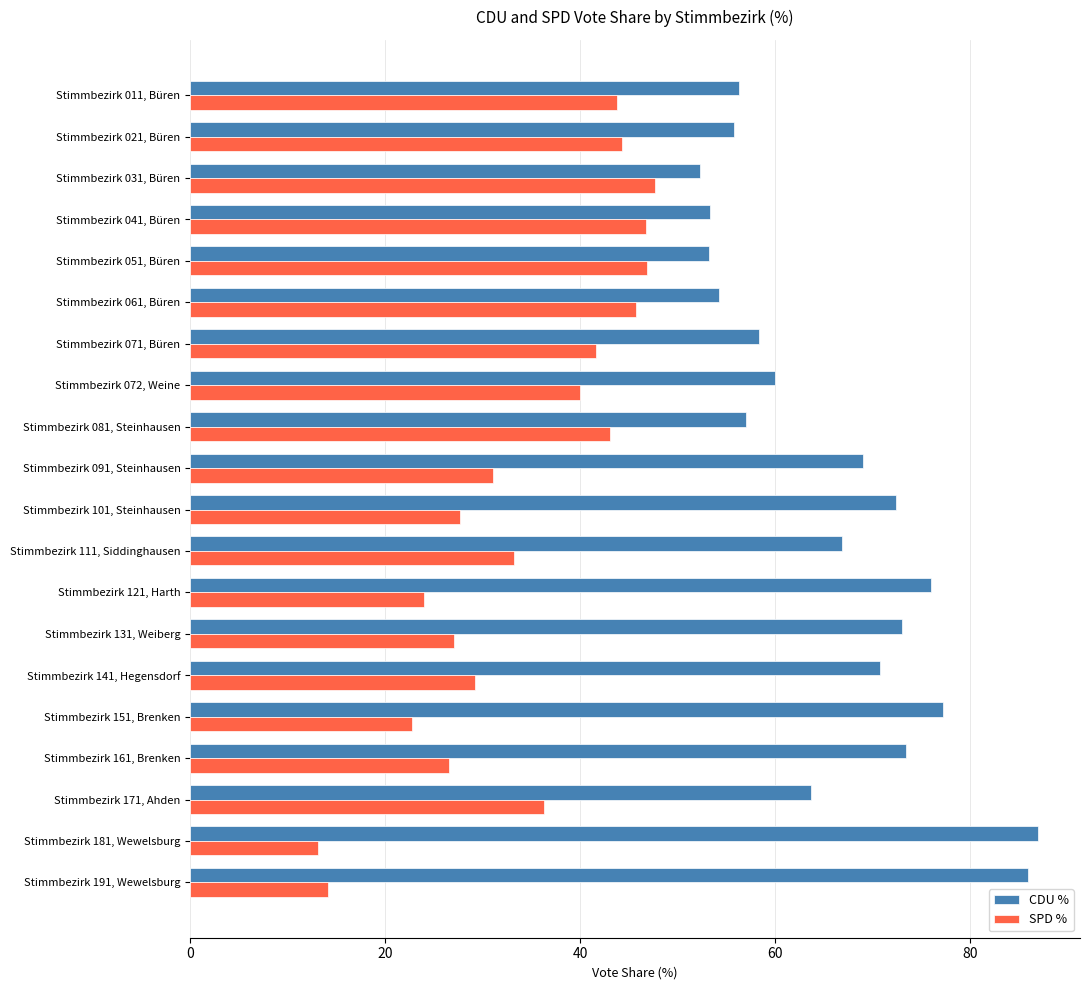

True or false: SPD % has a value of 45.4 at Stimmbezirk 101, Steinhausen.

False